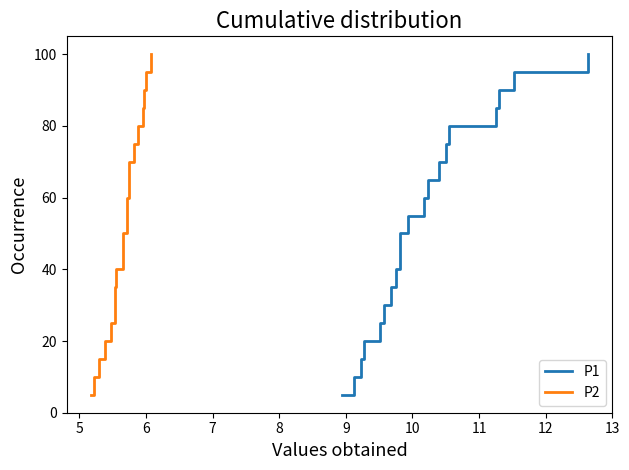

What is the maximum value shown in the chart?

100.0